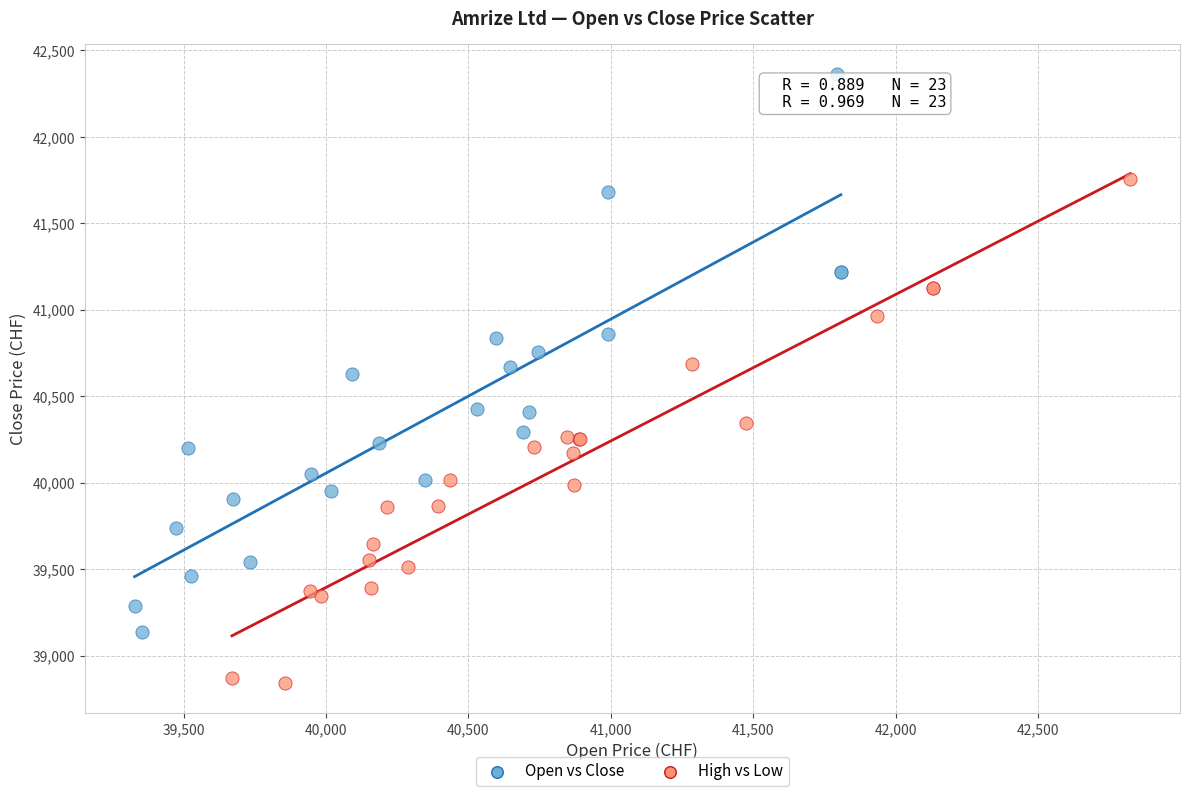

Which series reaches the maximum Y coordinate?

Open vs Close